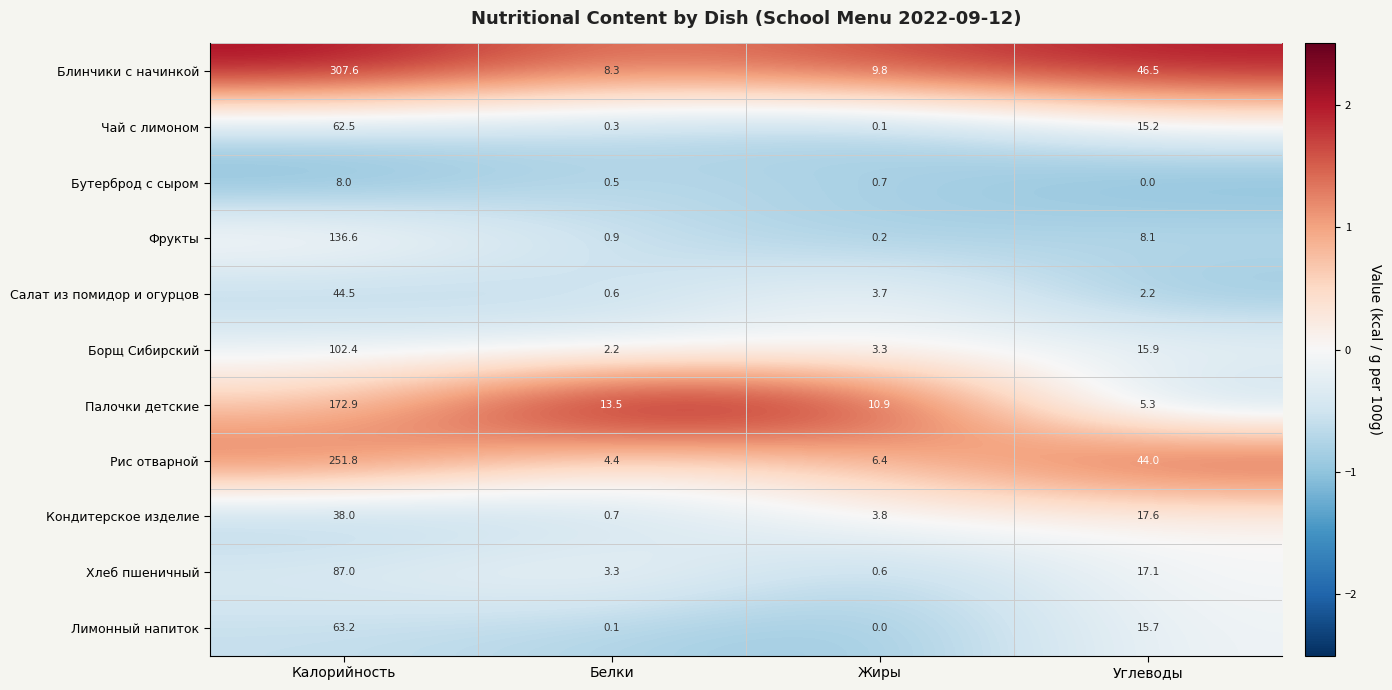

What is the greatest value displayed?

307.6